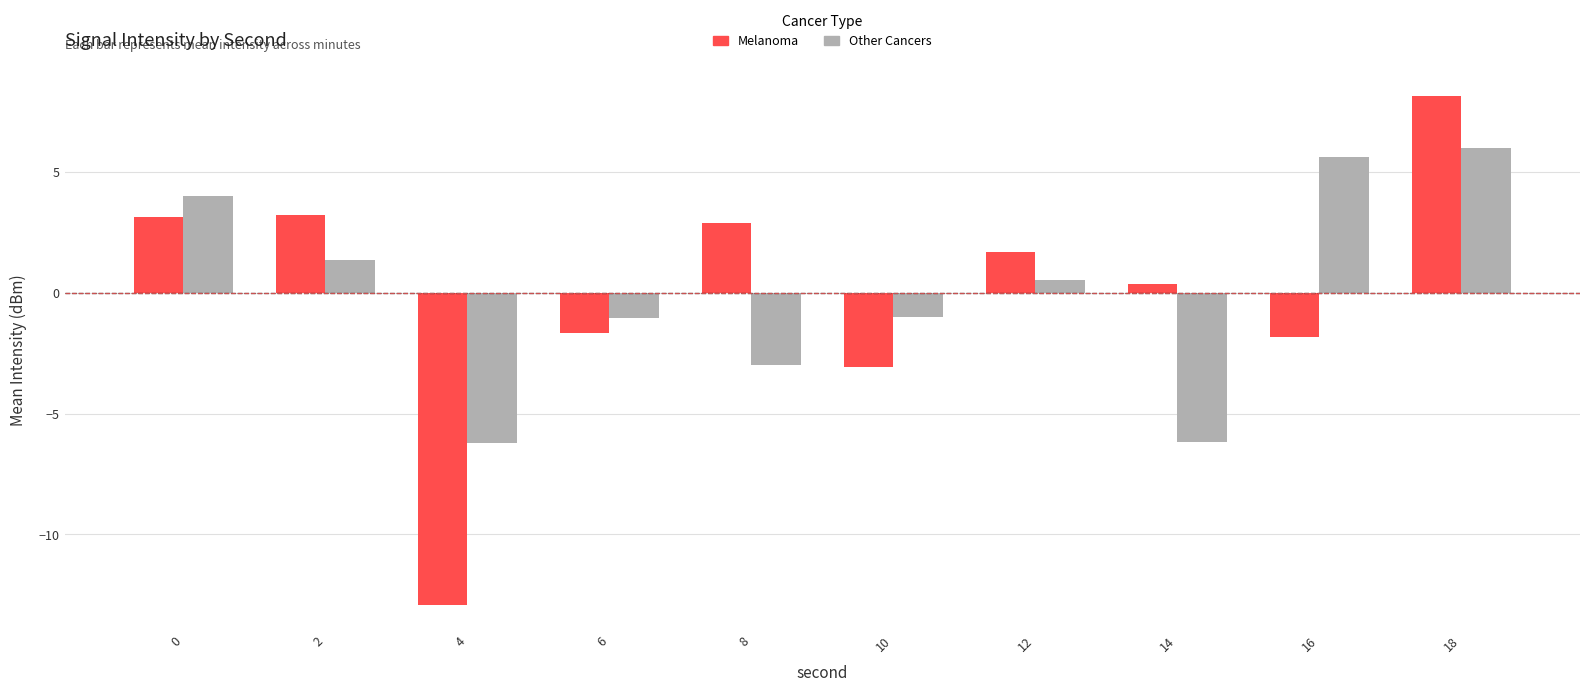

What is the value of the Melanoma bar at the 5th from the left?

2.9